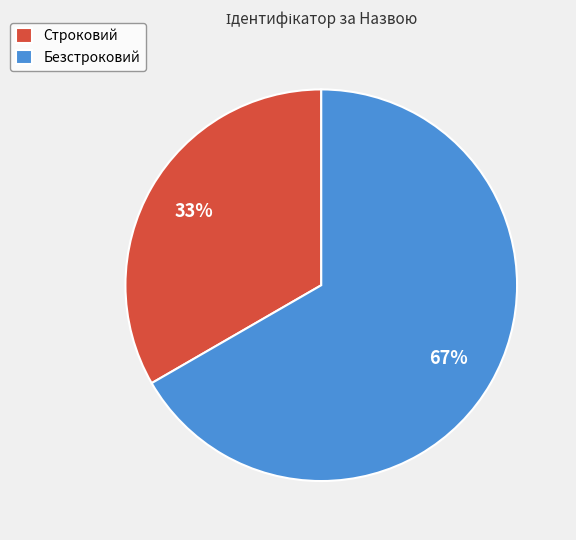

To the nearest percent, what is the average slice percentage?

50%